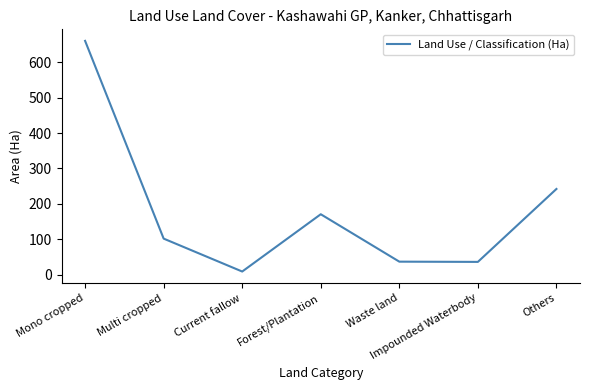

What value does the data have at Others?

242.1